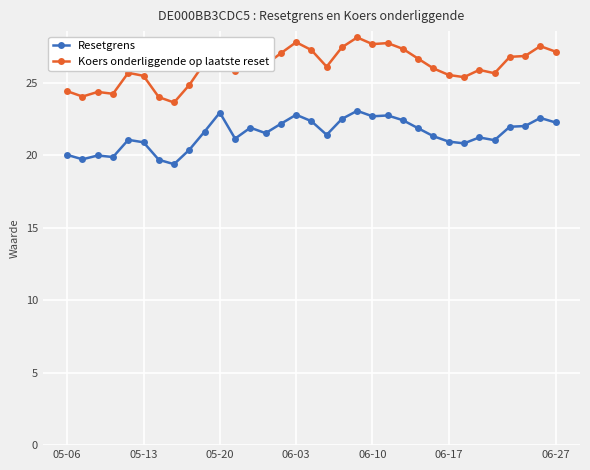

Rank the series by their average value, from highest to lowest.

Koers onderliggende op laatste reset, Resetgrens